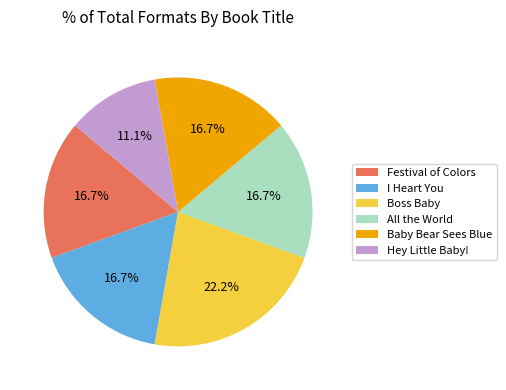

To the nearest percent, what is the difference between the largest and smallest slice percentages?

11%